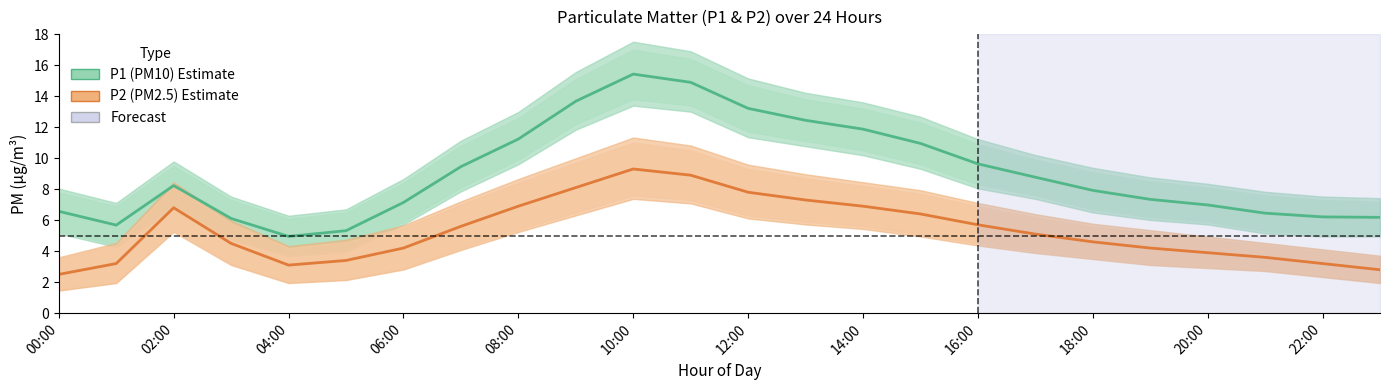

What is the difference between the P2 (PM2.5) values at 19 and 22?

1.0